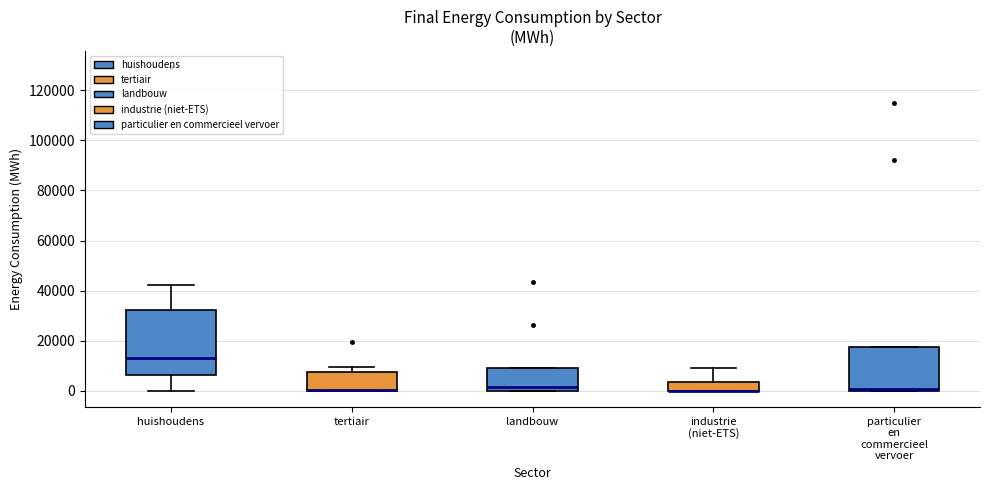

Reading left to right, read every box against the y-axis: the position of its median line, the range the box covers, and the ends of its whiskers. The values are not printed on the chart, so give them approximately, as read against the axis.

huishoudens: median 12000, box 6000 to 32000, whiskers 0 to 42000
tertiair: median 0 (drawn on the box's lower edge), box 0 to 8000, whiskers 0 to 10000
landbouw: median 2000, box 0 to 10000, whiskers 0 to 10000
industrie (niet-ETS): median 0 (drawn on the box's lower edge), box 0 to 4000, whiskers 0 to 8000
particulier en commercieel vervoer: median 0 (drawn on the box's lower edge), box 0 to 18000, whiskers 0 to 18000